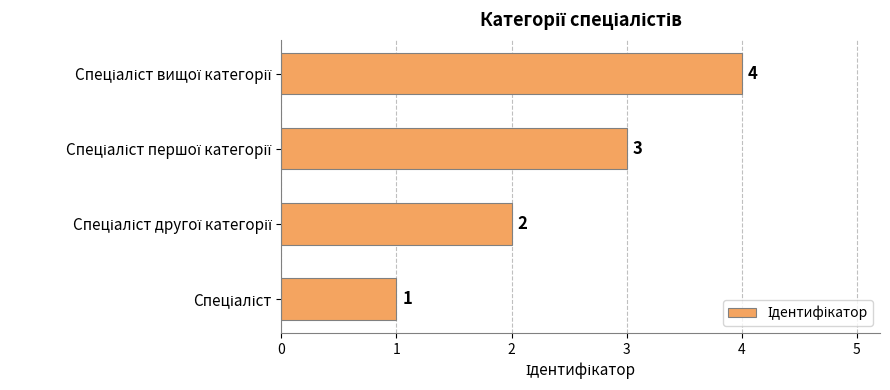

What is the difference between the maximum and minimum values?

3